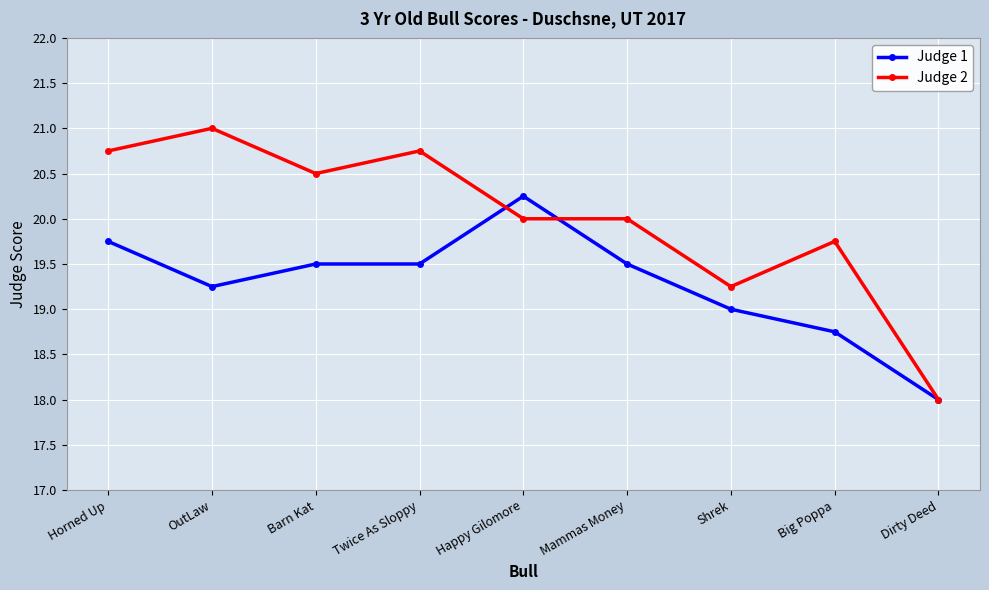

What is the label of the 7th point from the left?

Shrek